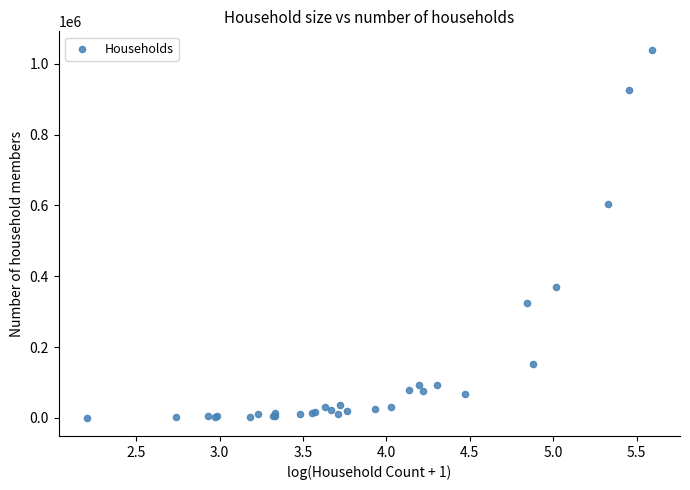

What Y value in the scatter plot is closest to 520260?

602770